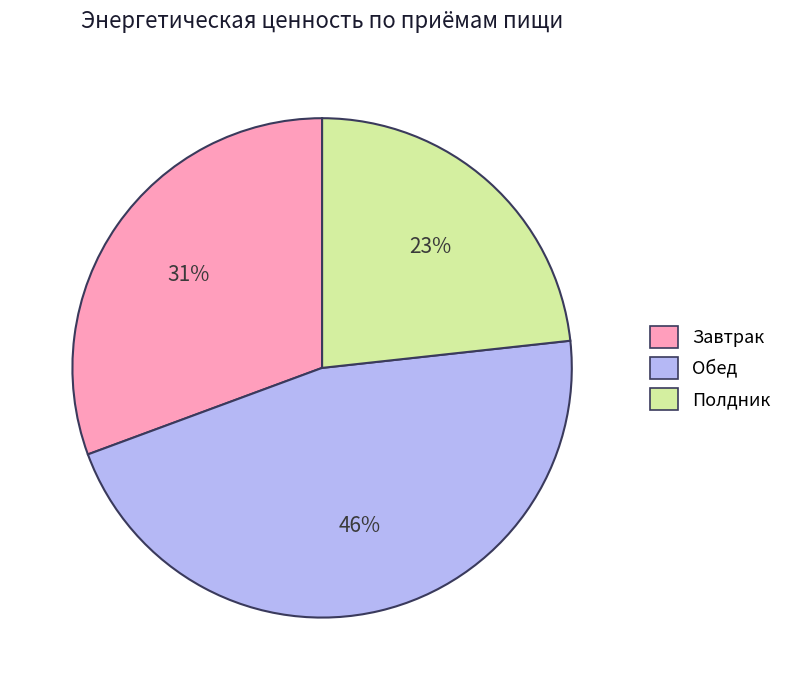

What is the ratio of the value at Полдник to the value at Обед?

0.5